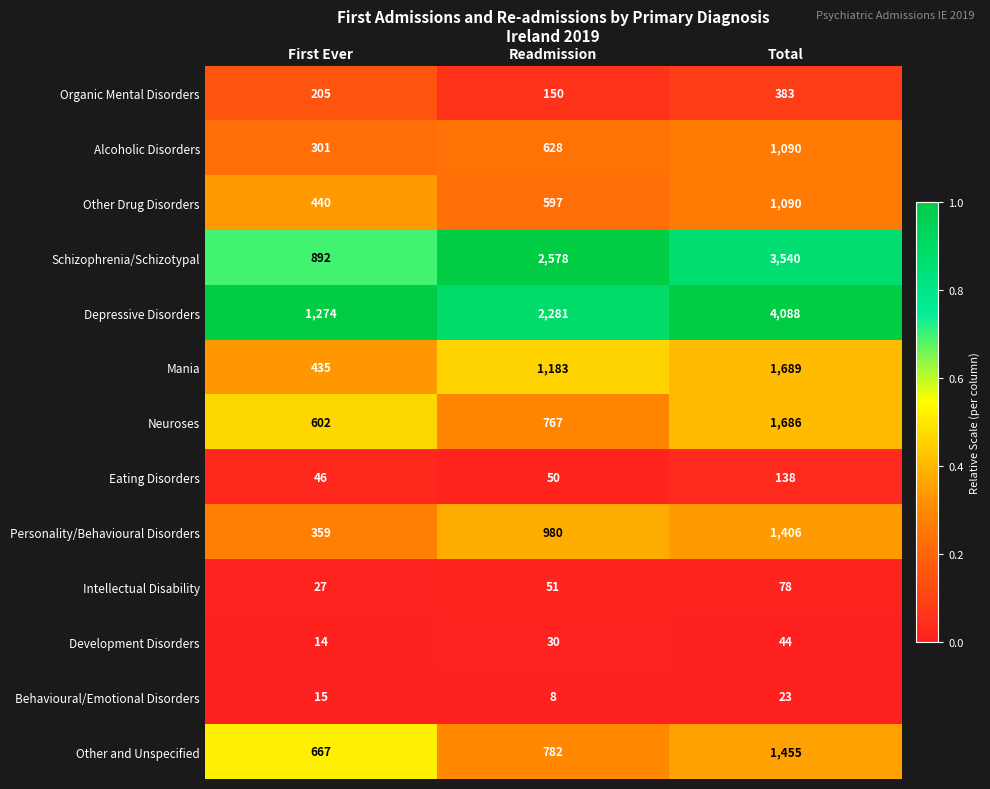

The value of Mania at First Ever is 435. True or false?

True